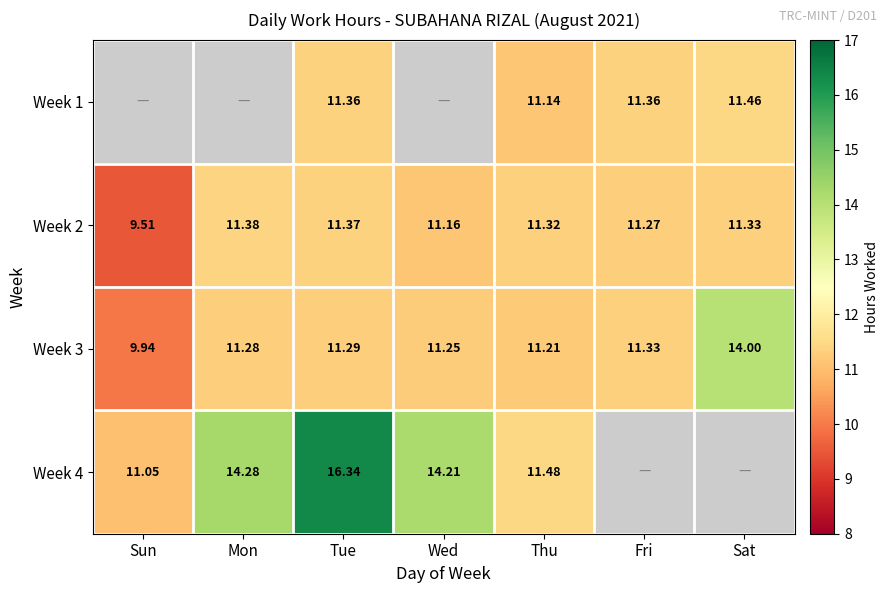

Is it true that Week 4 equals 11.1 at Sun?

True